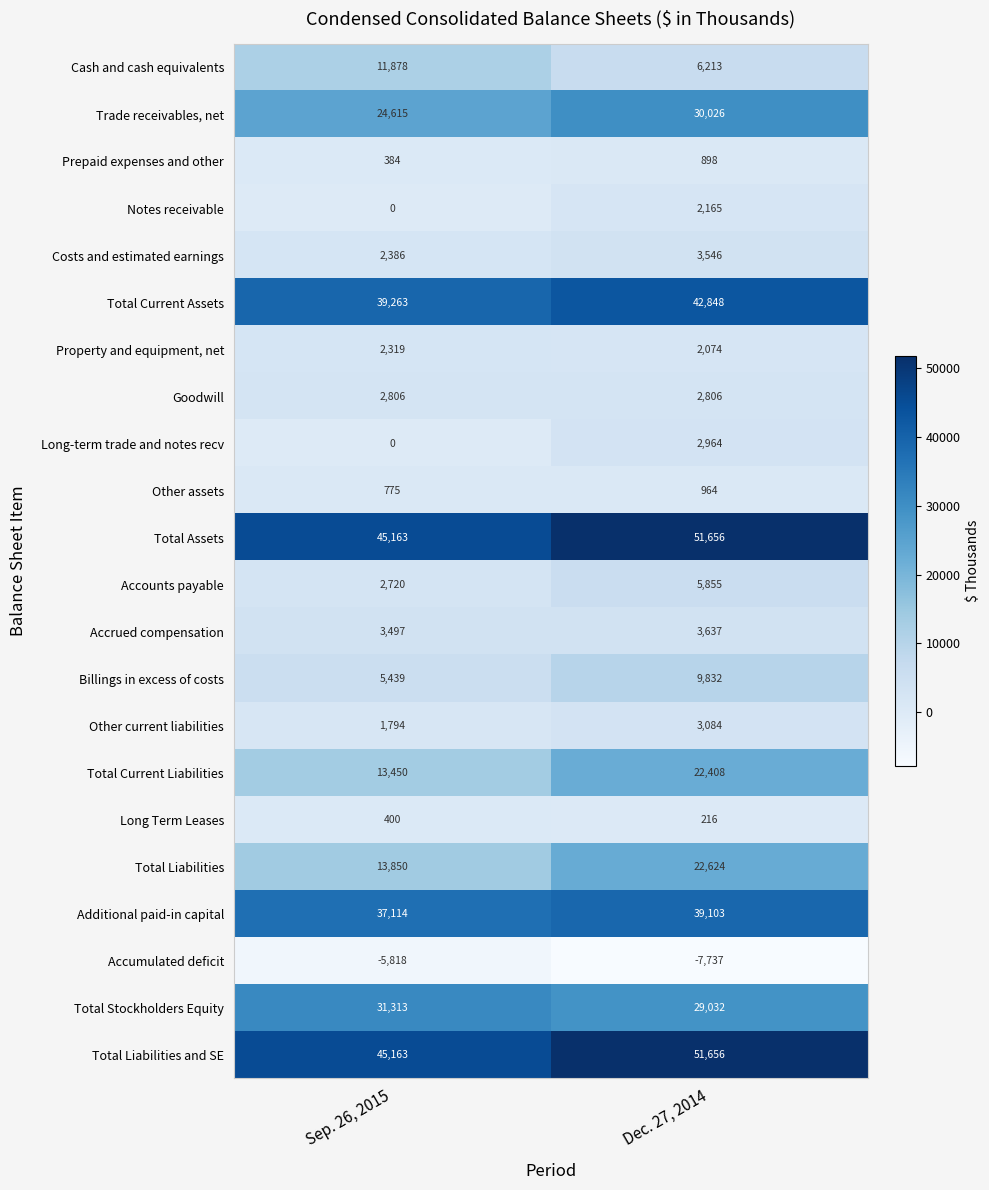

Rank the categories by Total Stockholders Equity value from highest to lowest.

Sep. 26, 2015, Dec. 27, 2014